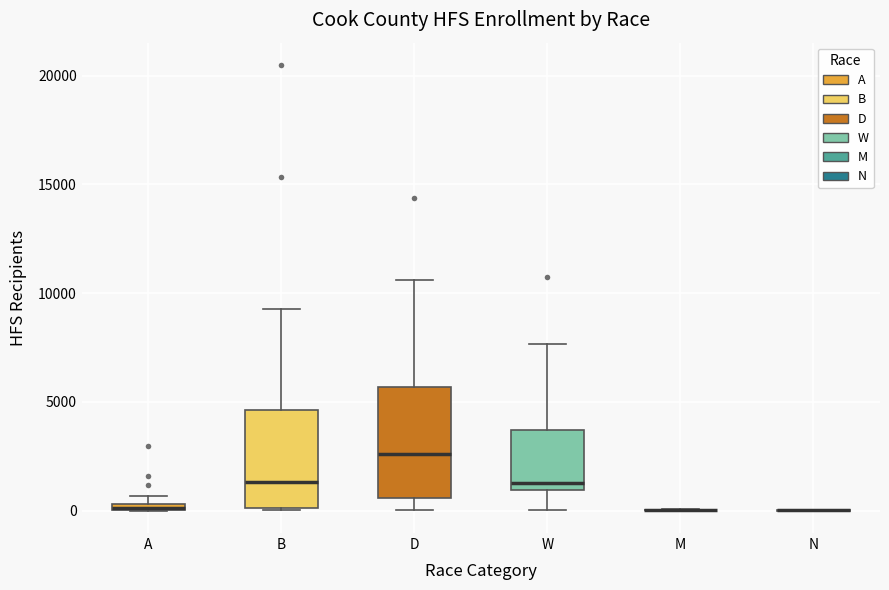

Which box is the tallest, from its lower edge to its upper edge?

D